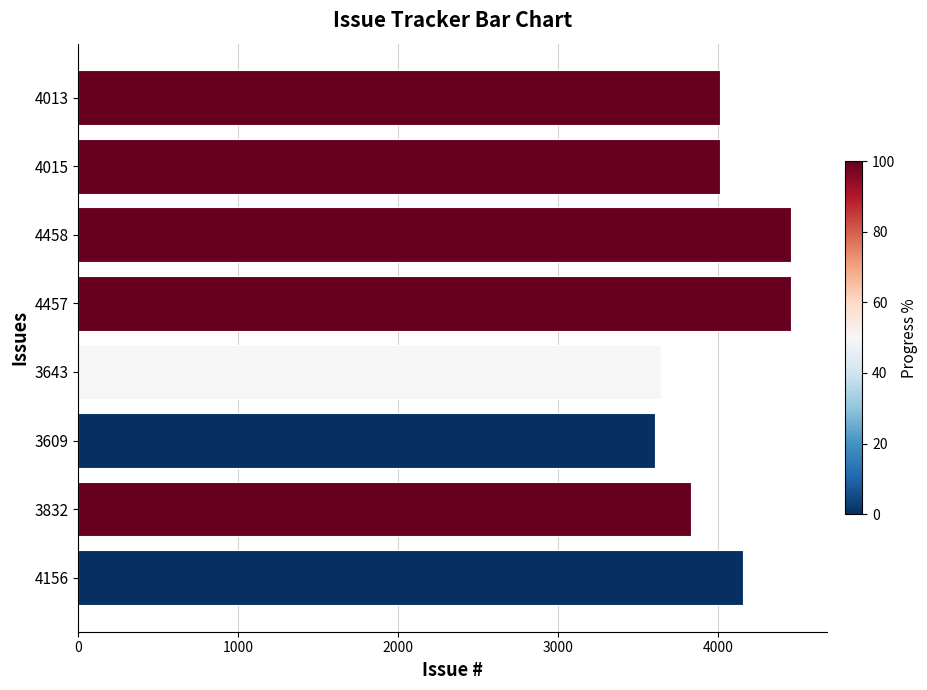

Count the number of categories in the chart.

8